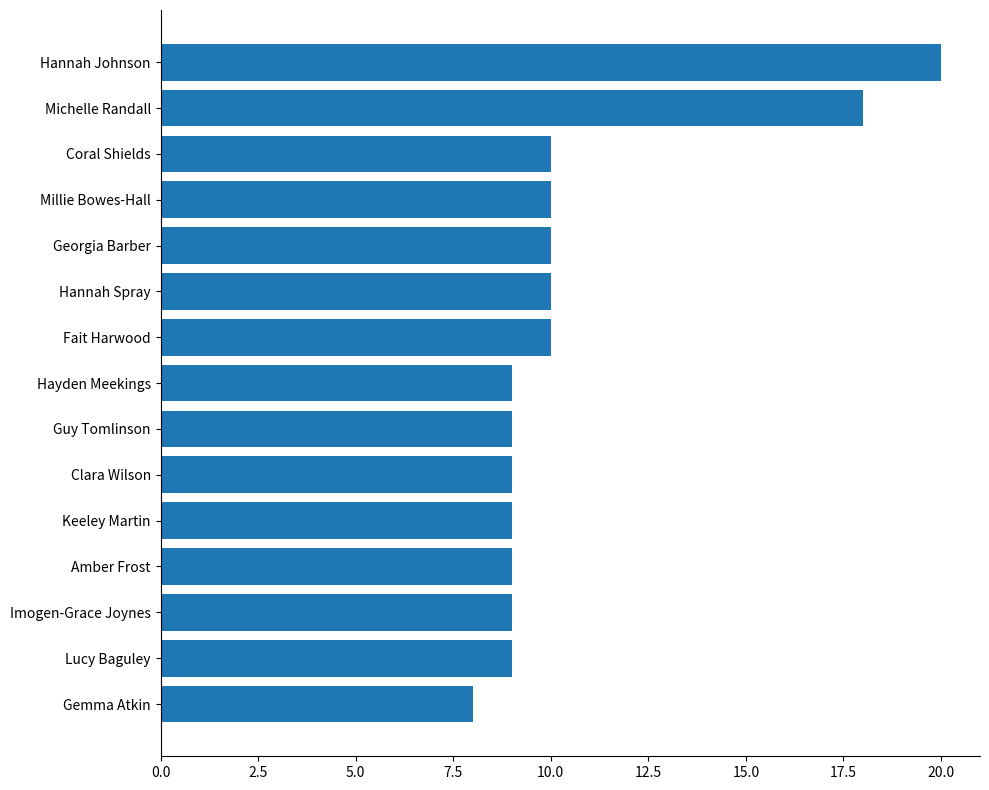

Reading top to bottom, list all the values displayed in this chart.

20	18	10	10	10	10	10	9	9	9	9	9	9	9	8